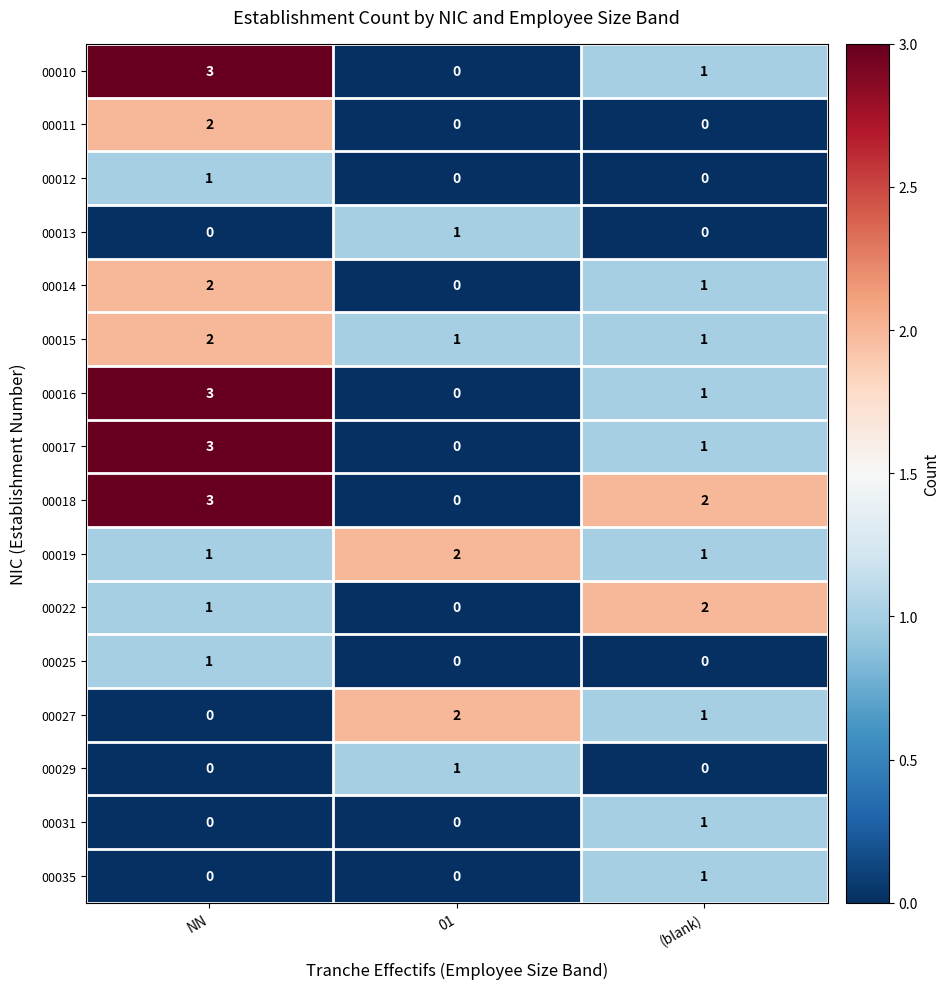

List the labels in order of 00022 value, largest first.

(blank), NN, 01